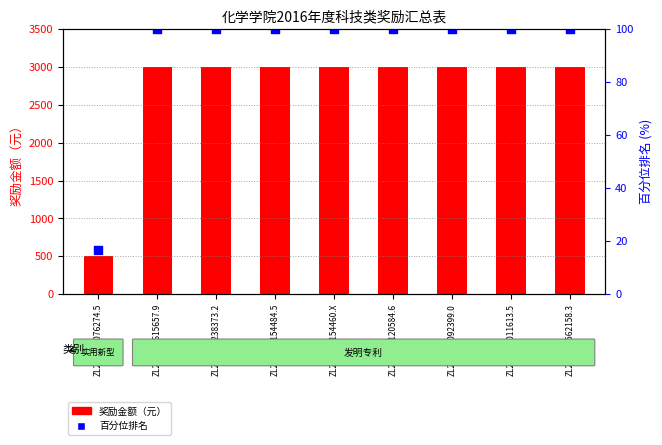

Which series contains the highest Y value?

奖励金额（元）